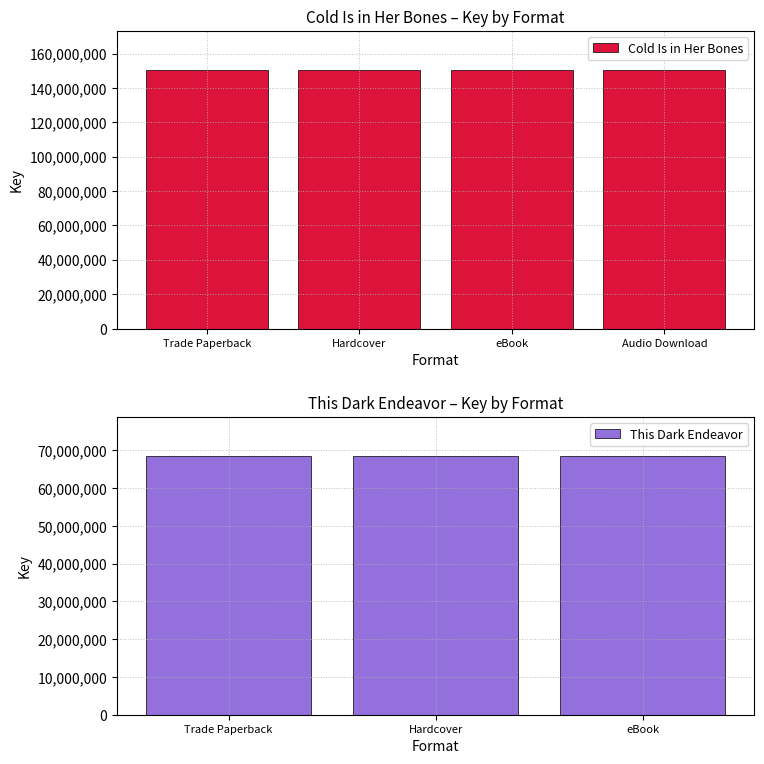

The chart shows a value of 250475781 at eBook. True or false?

False